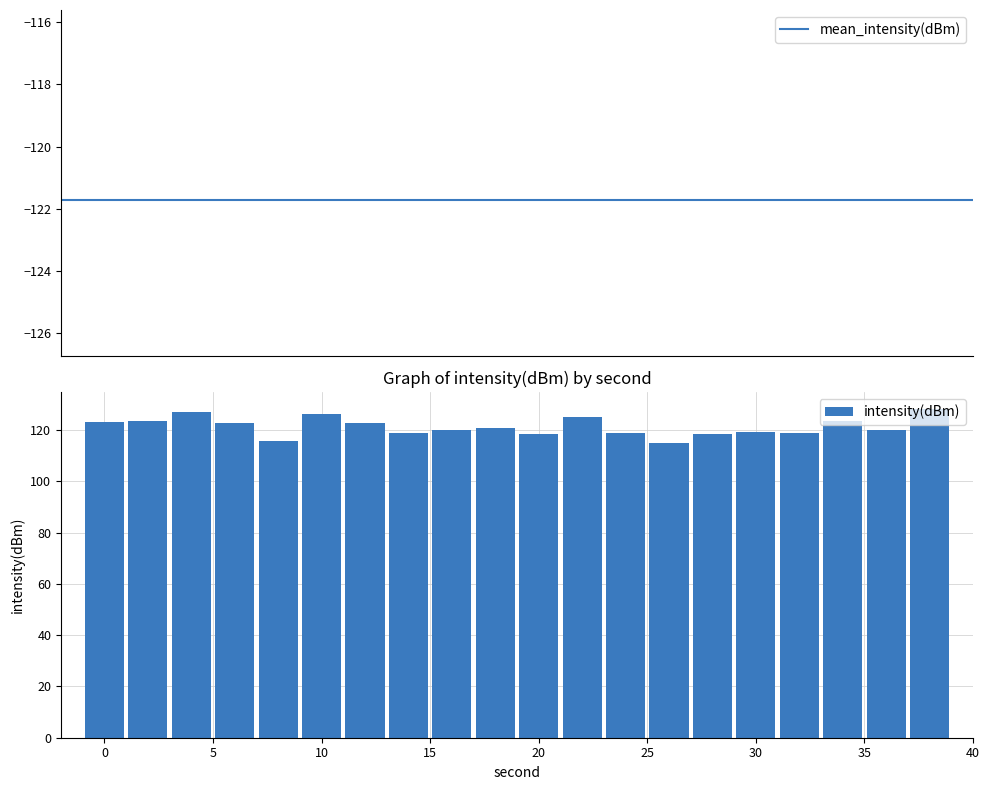

What is the difference between the maximum and second lowest values in the intensity(dBm) series?

12.8